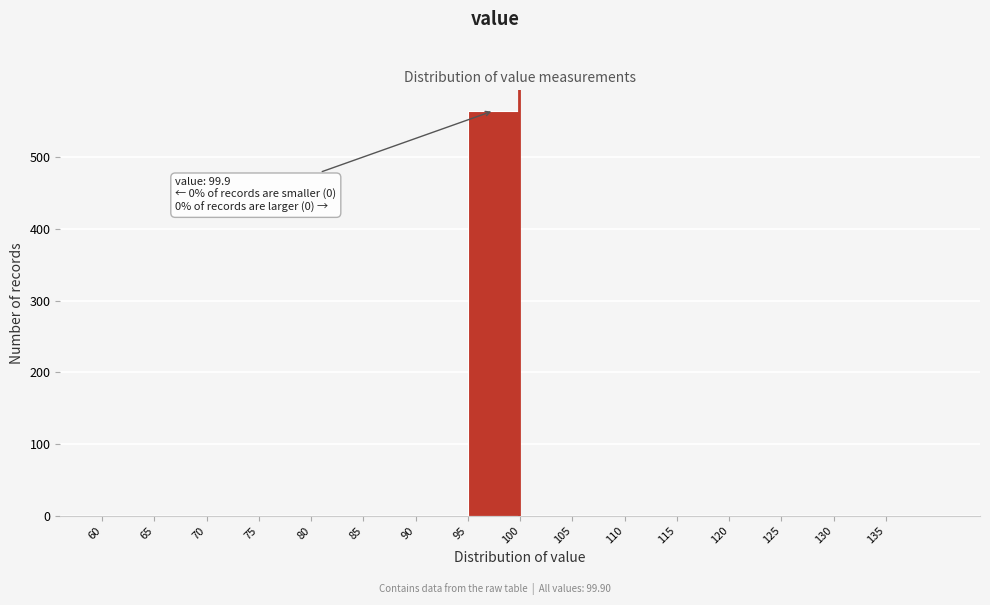

Over which range of the x-axis is the bar tallest?

95 to 100